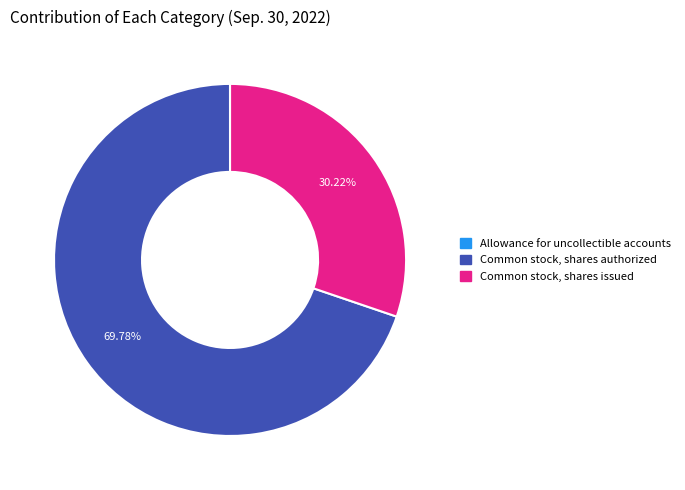

How much of the chart is everything except Common stock, shares authorized?

30.2%